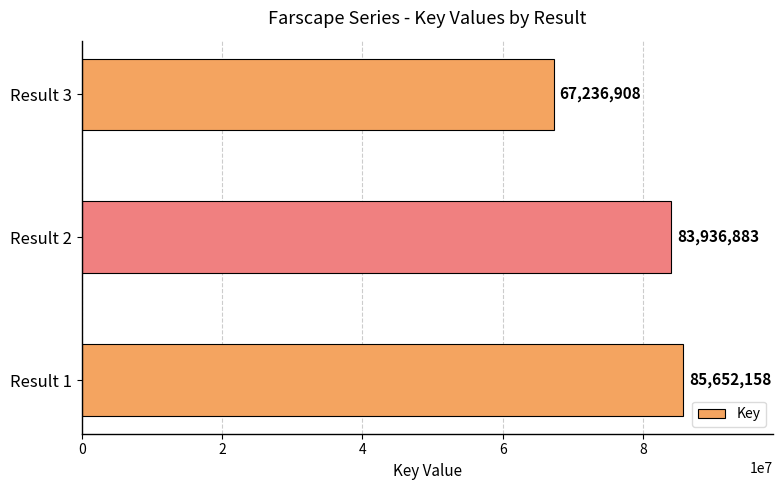

How many series are shown in this chart?

1